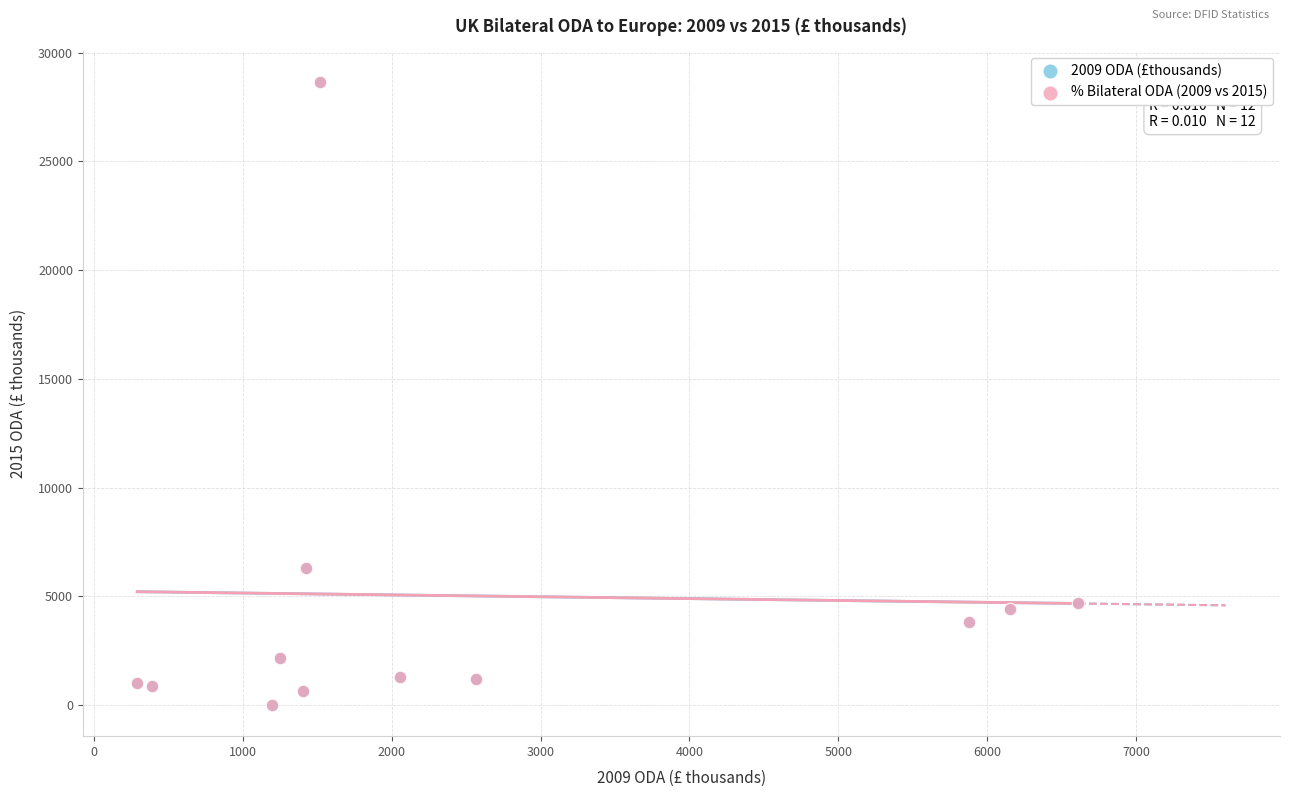

What are all the series names shown in the legend?

2009 ODA (£thousands), % Bilateral ODA (2009 vs 2015)